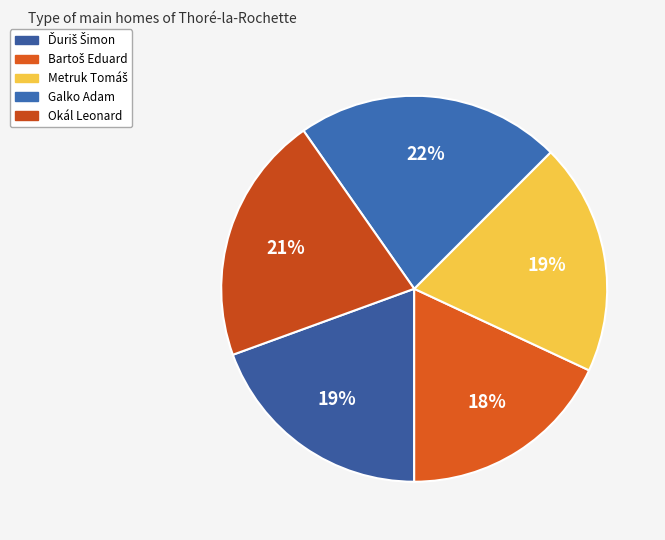

To the nearest percent, what percentage of the pie is Okál Leonard?

21%